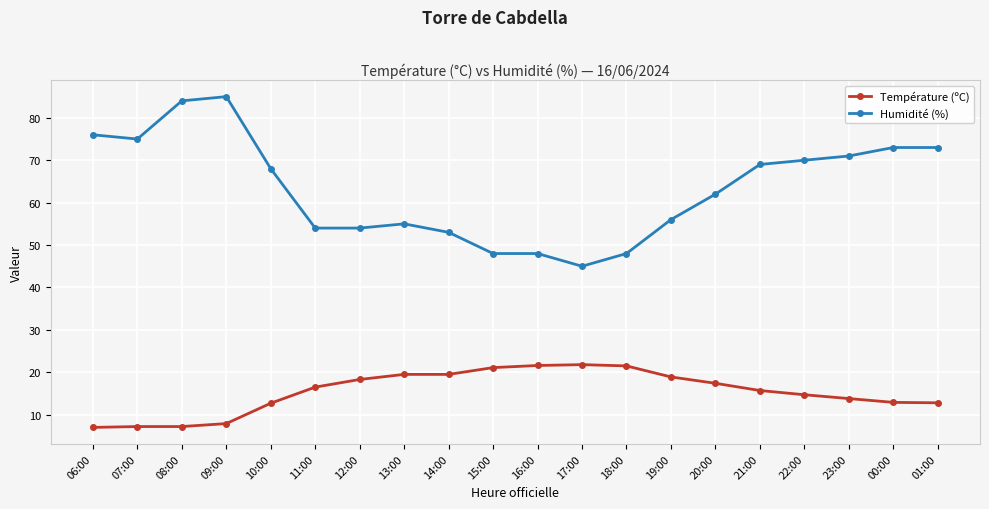

What is the value of the Température (ºC) point at the 10th from the left?

21.1